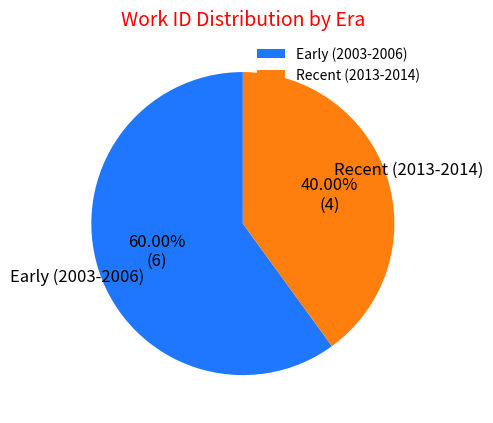

Which category has the smallest portion of the pie?

Recent (2013-2014)